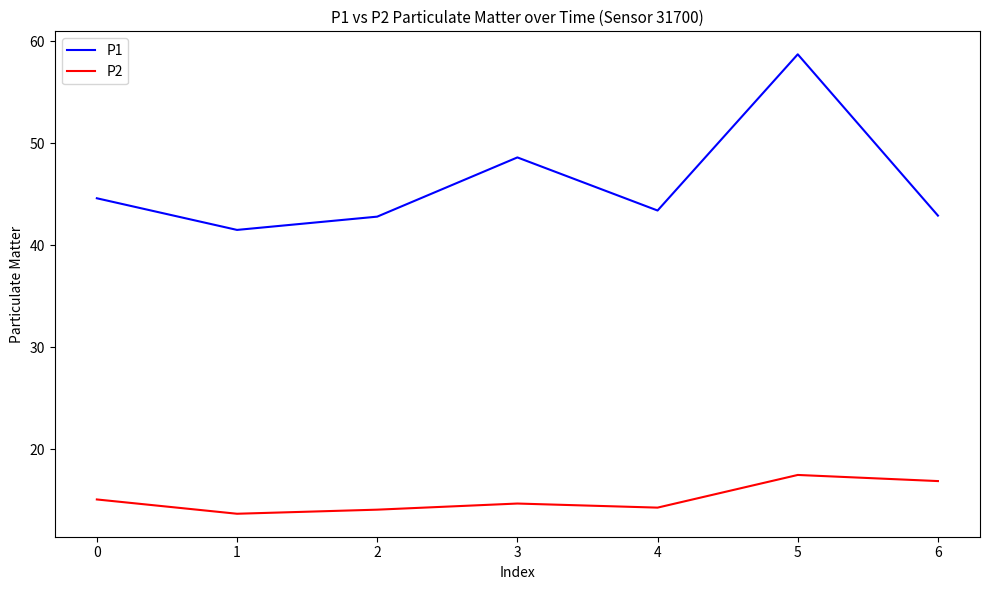

What is the spread (max minus min) of values at 6?

26.0